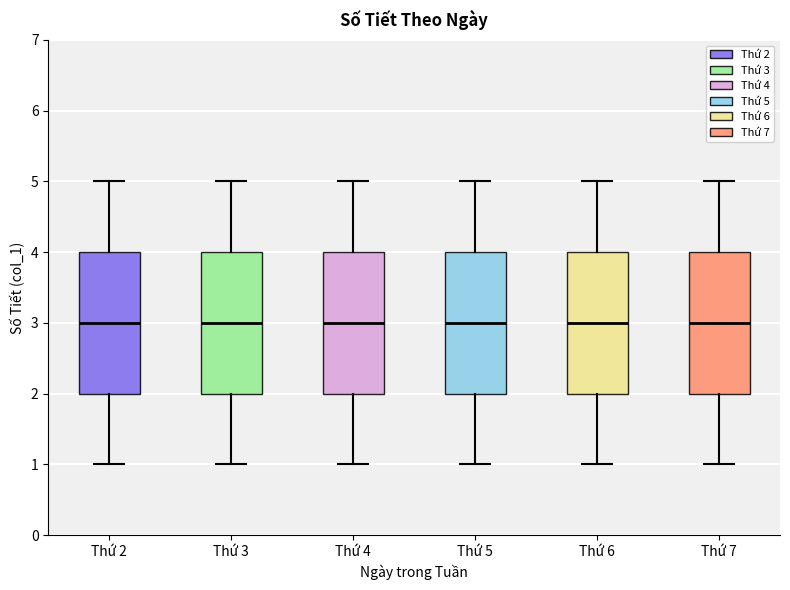

Reading left to right, read every box against the y-axis: the position of its median line, the range the box covers, and the ends of its whiskers. The values are not printed on the chart, so give them approximately, as read against the axis.

Thứ 2: median 3, box 2 to 4, whiskers 1 to 5
Thứ 3: median 3, box 2 to 4, whiskers 1 to 5
Thứ 4: median 3, box 2 to 4, whiskers 1 to 5
Thứ 5: median 3, box 2 to 4, whiskers 1 to 5
Thứ 6: median 3, box 2 to 4, whiskers 1 to 5
Thứ 7: median 3, box 2 to 4, whiskers 1 to 5